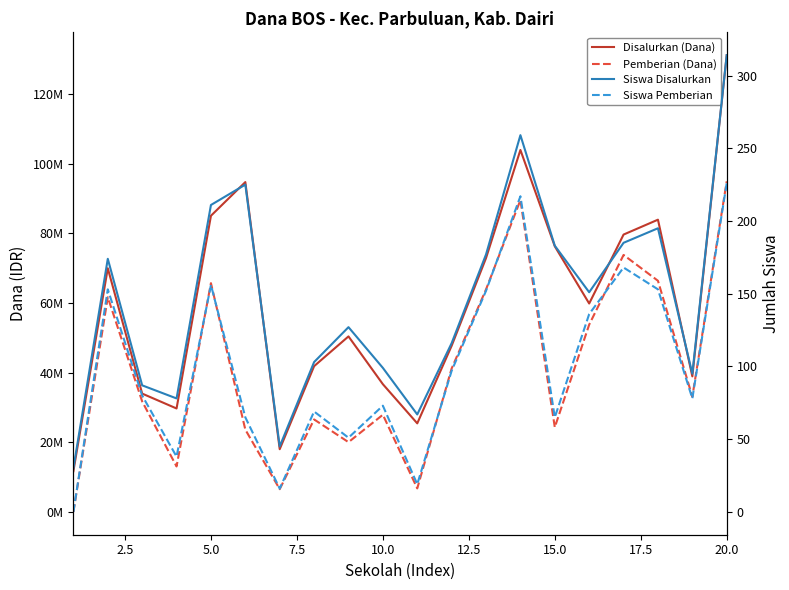

True or false: Siswa Disalurkan and Siswa Pemberian intersect in this chart.

False